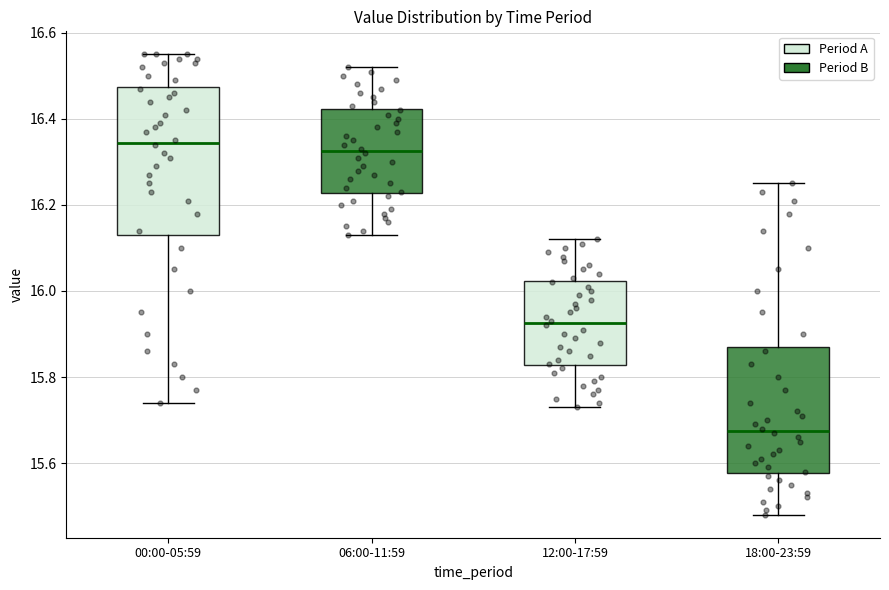

Reading left to right, read every box against the y-axis: the position of its median line, the range the box covers, and the ends of its whiskers. The values are not printed on the chart, so give them approximately, as read against the axis.

00:00-05:59: median 16.34, box 16.14 to 16.48, whiskers 15.74 to 16.56
06:00-11:59: median 16.32, box 16.22 to 16.42, whiskers 16.14 to 16.52
12:00-17:59: median 15.92, box 15.82 to 16.02, whiskers 15.74 to 16.12
18:00-23:59: median 15.68, box 15.58 to 15.88, whiskers 15.48 to 16.26